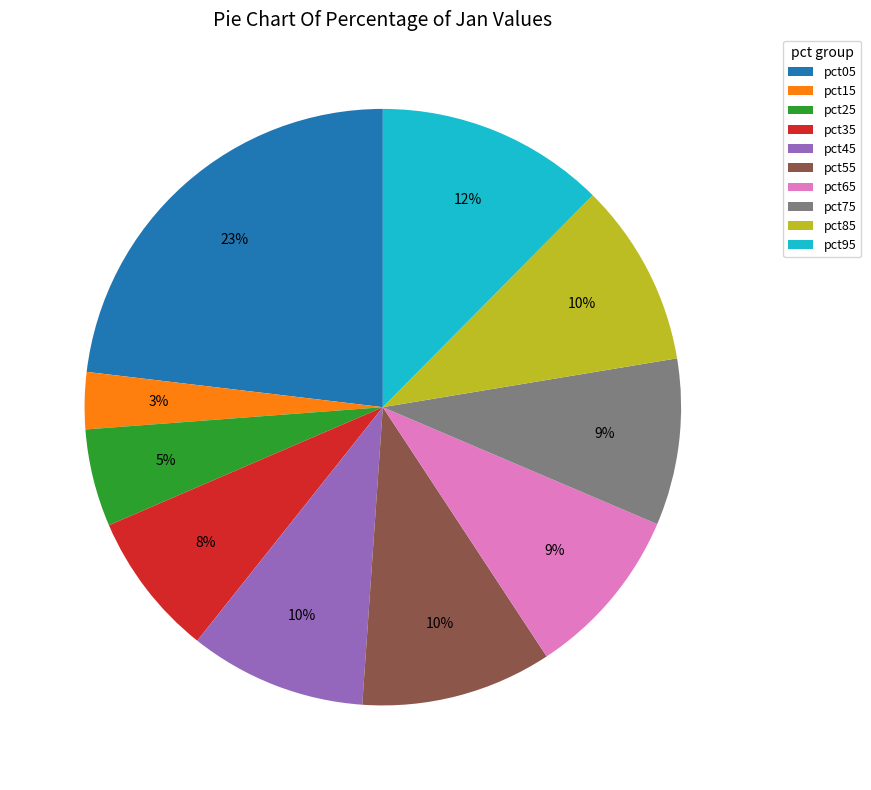

Is the sum of pct55 and pct85 greater than half?

No